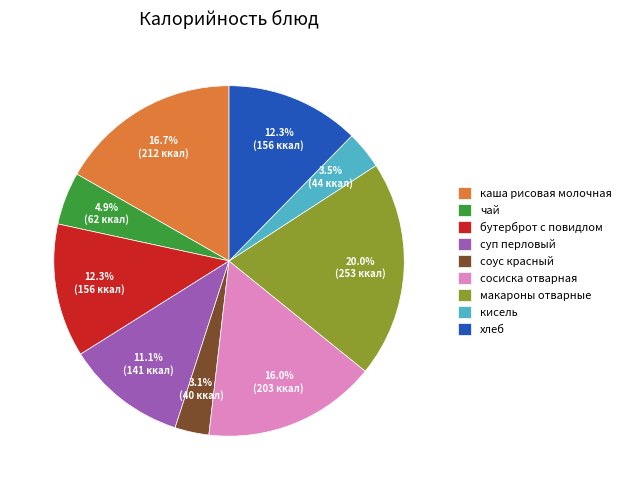

Which slice is the largest?

макароны отварные